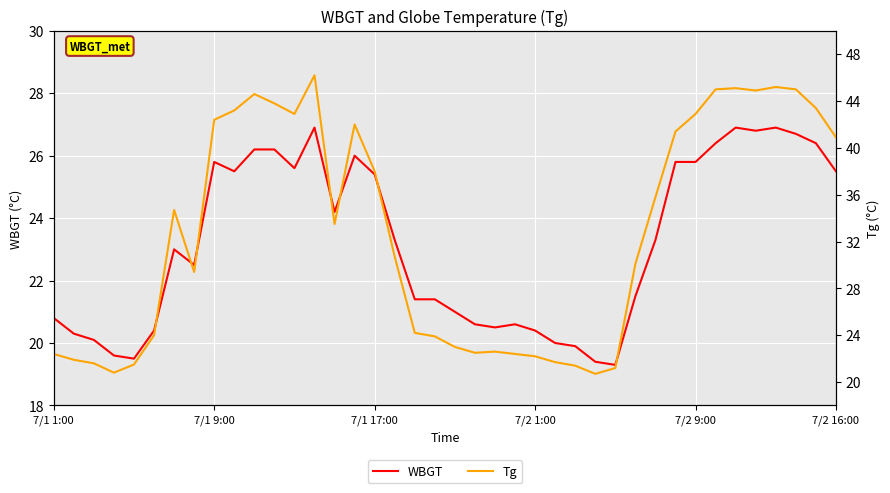

How many lines are shown in the chart?

2